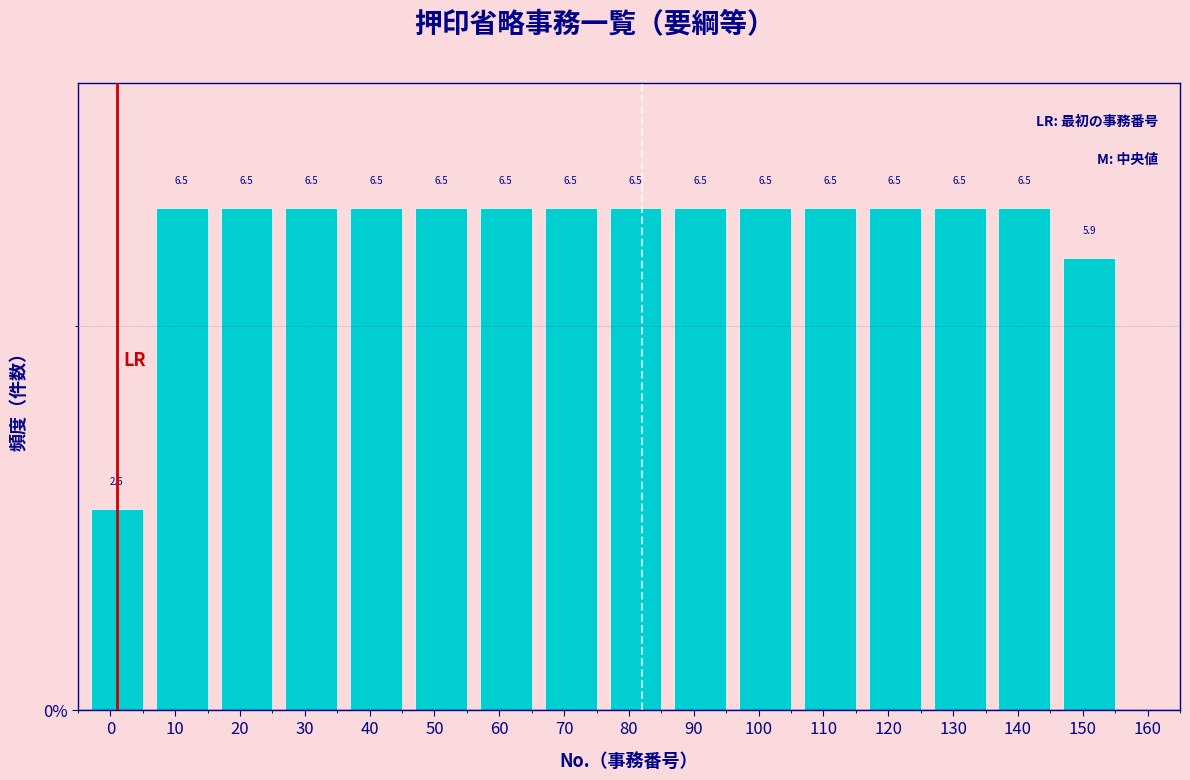

Reading left to right, what are all the values shown in this chart?

0=2.6	10=6.5	20=6.5	30=6.5	40=6.5	50=6.5	60=6.5	70=6.5	80=6.5	90=6.5	100=6.5	110=6.5	120=6.5	130=6.5	140=6.5	150=5.9